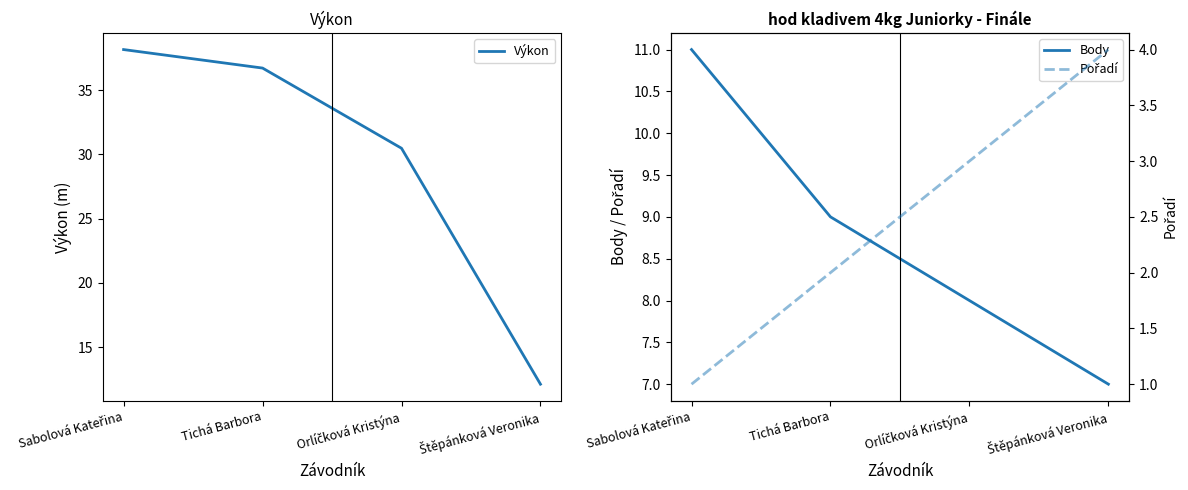

Rank the series by their maximum value, from highest to lowest.

Výkon, Body, Pořadí